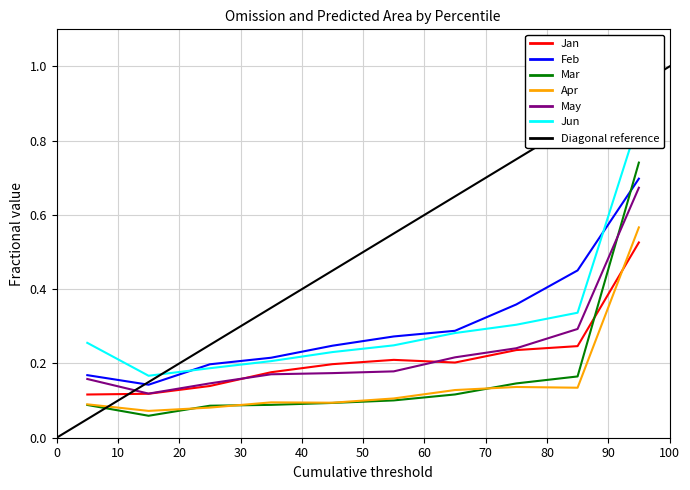

Is this an area chart (filled region under the line)?

No